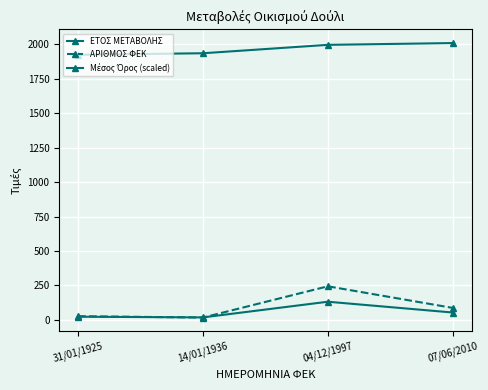

In ΑΡΙΘΜΟΣ ΦΕΚ, how many points are lower than both neighbors (excluding endpoints)?

1